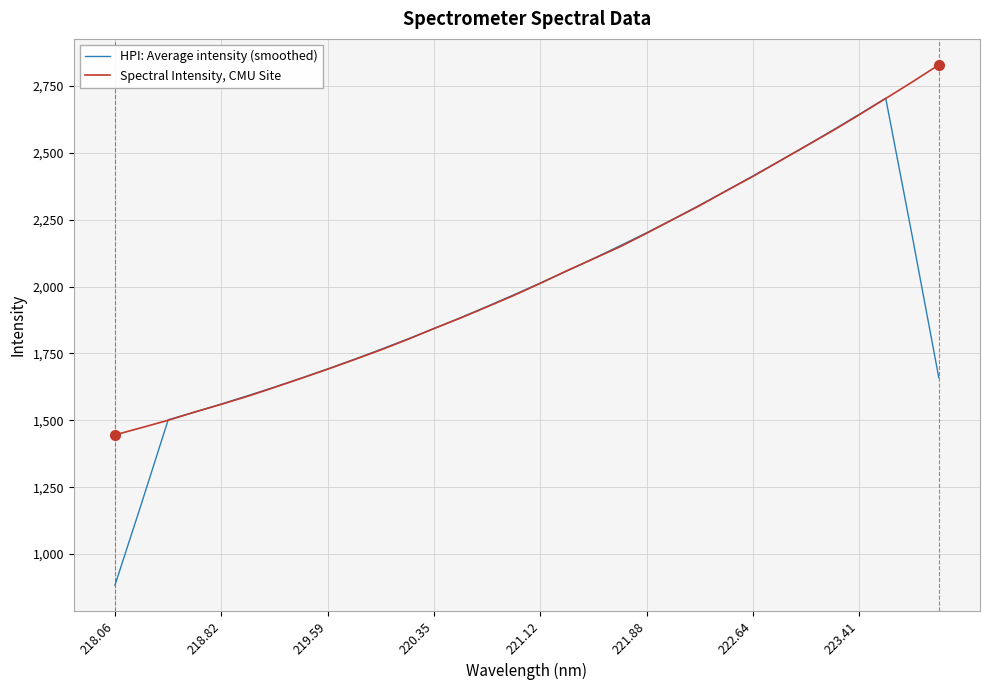

Which series has the widest spread of values?

HPI: Average intensity (smoothed)